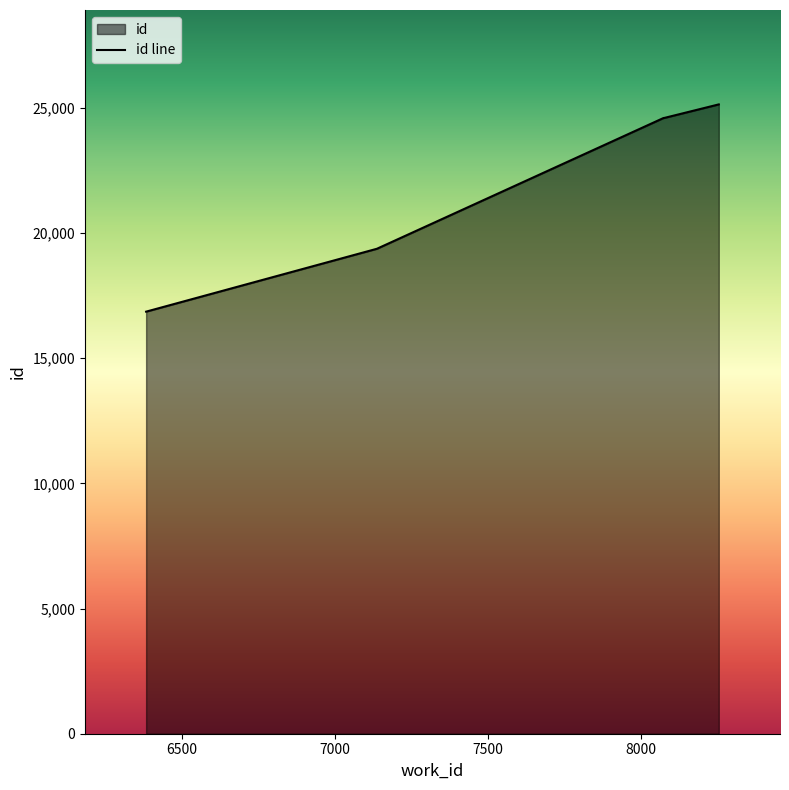

Reading left to right, what are all the values shown in this chart?

16863	19375	24597	24605	25143